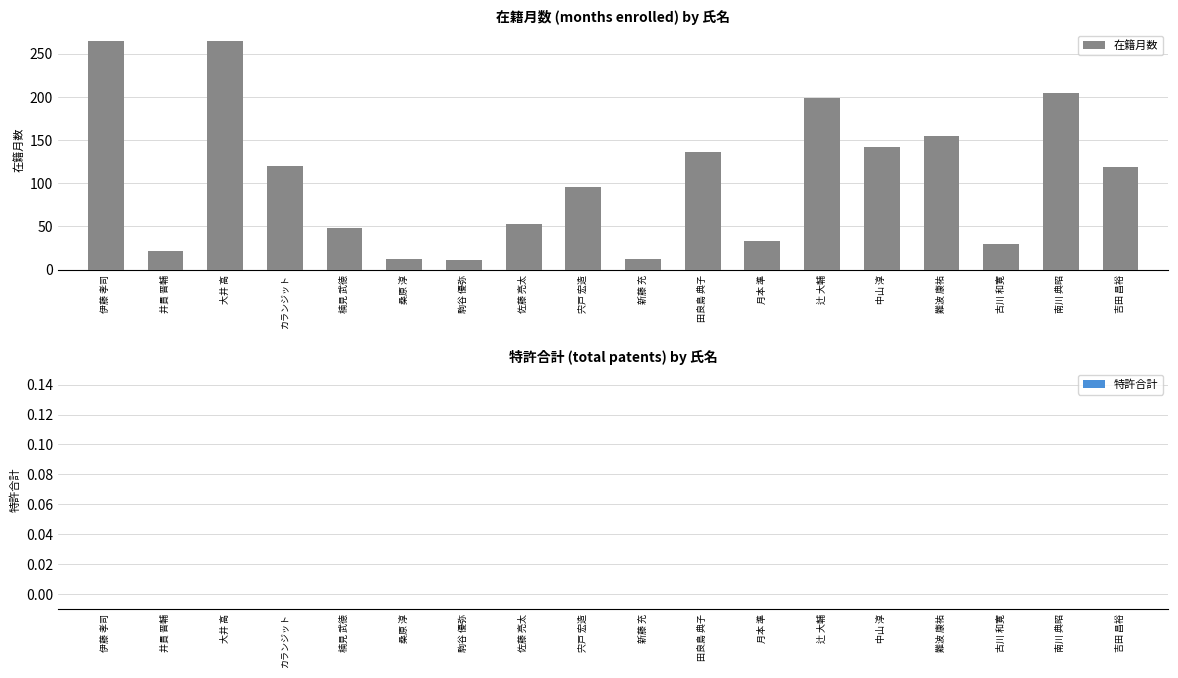

What is the smallest value displayed?

11